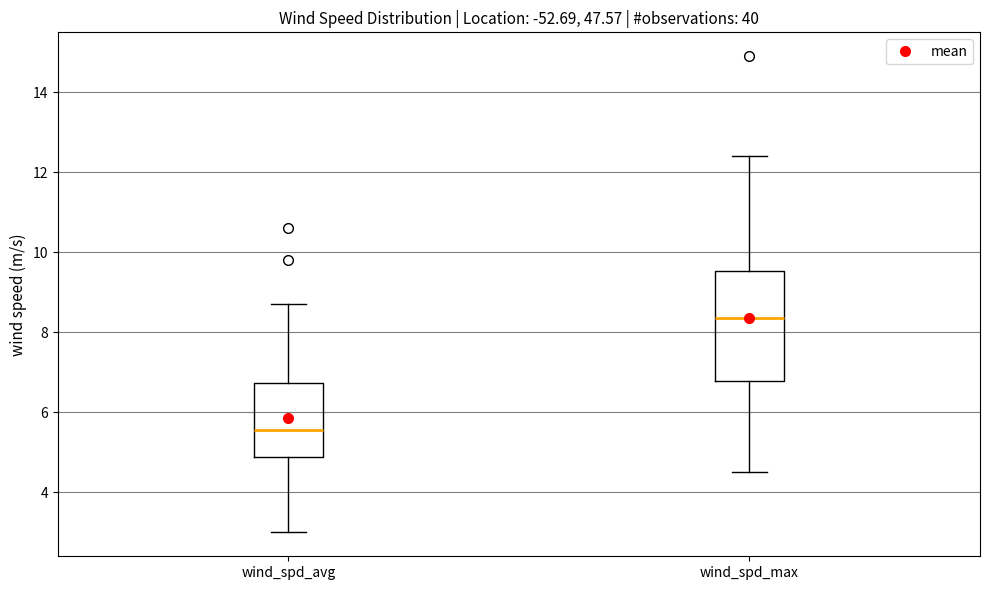

Where does the lower whisker of the box for wind_spd_max end on the y-axis? The values are not printed on the chart, so give them approximately, as read against the axis.

4.6